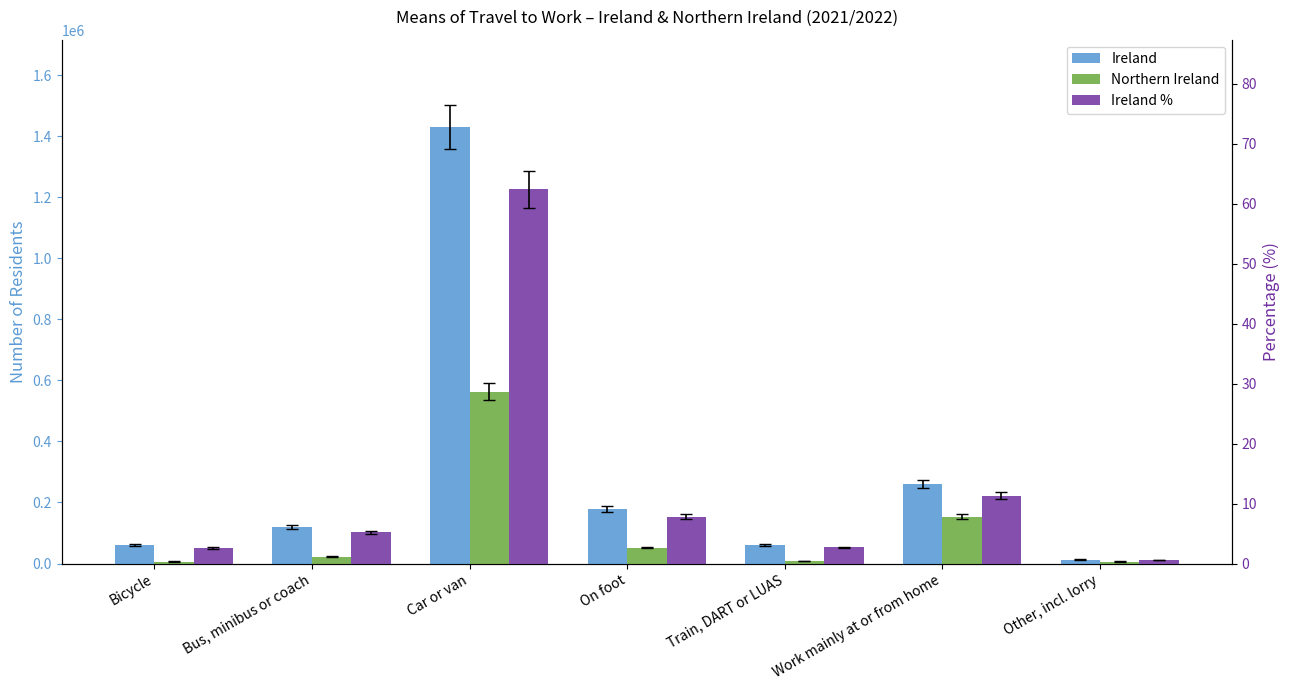

Are the bars horizontal?

No